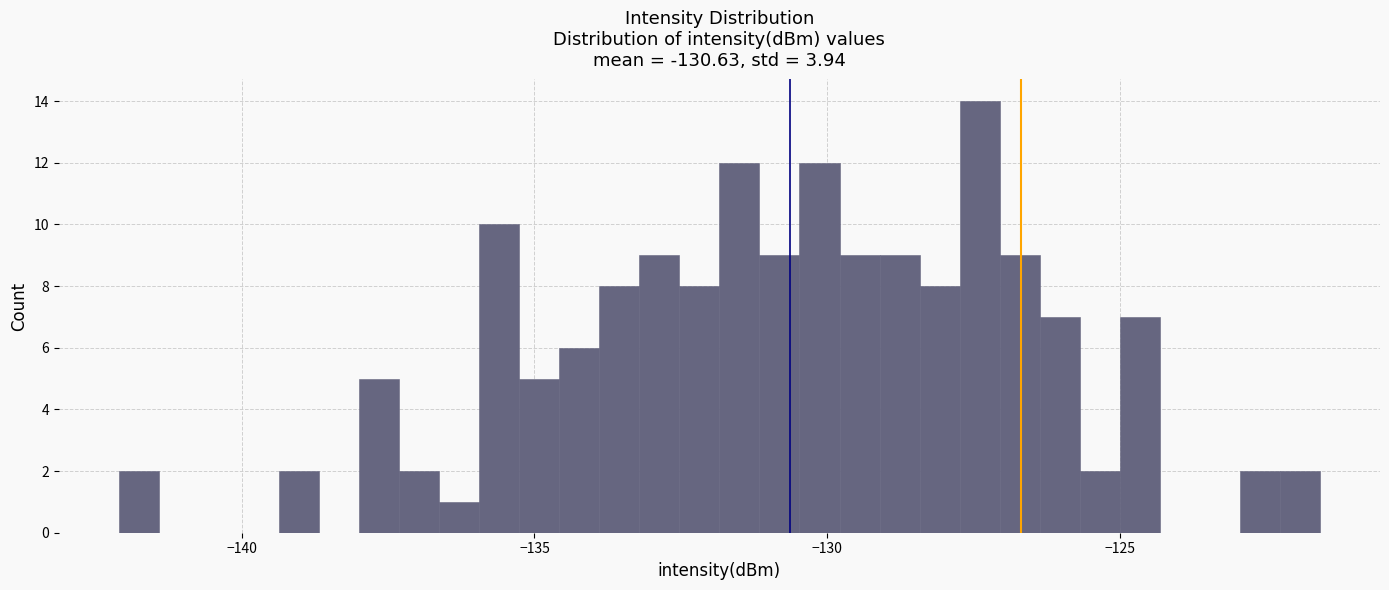

Around what value on the x-axis is the tallest bar? Give the approximate position of its centre, as read against the axis.

-127.5